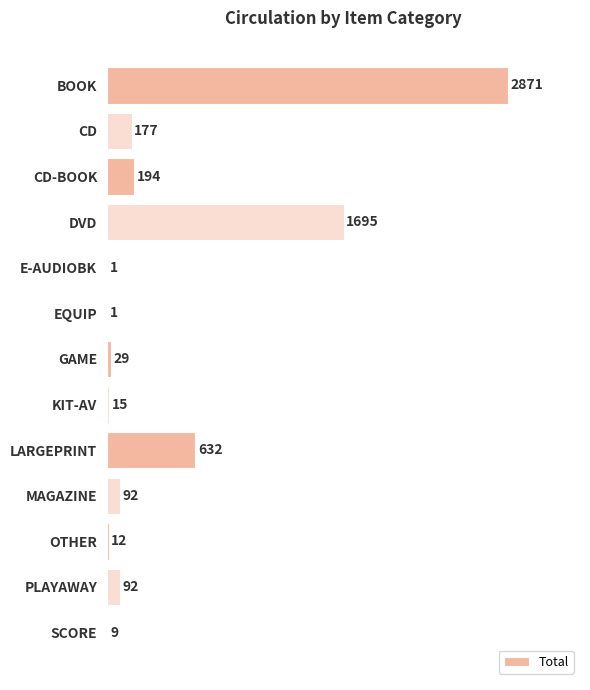

How many categories are shown in the chart?

13